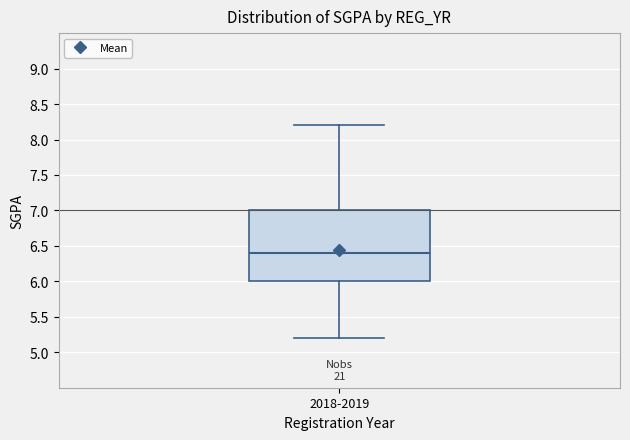

Where does the lower whisker of the box for 2018-2019 end on the y-axis? The values are not printed on the chart, so give them approximately, as read against the axis.

5.2